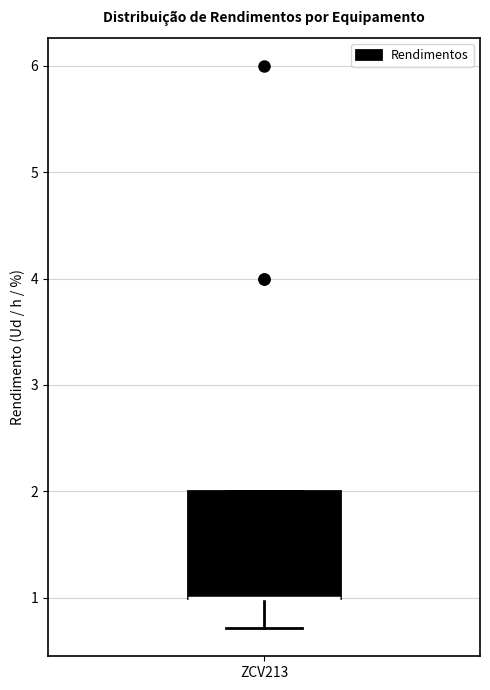

Transcribe this box plot: give where the median line is, the range the box spans, and where the two whiskers end, as read against the y-axis. The values are not printed on the chart, so give them approximately, as read against the axis.

median 1.0 (drawn on the box's lower edge), box 1.0 to 2.0, whiskers 0.7 to 2.0